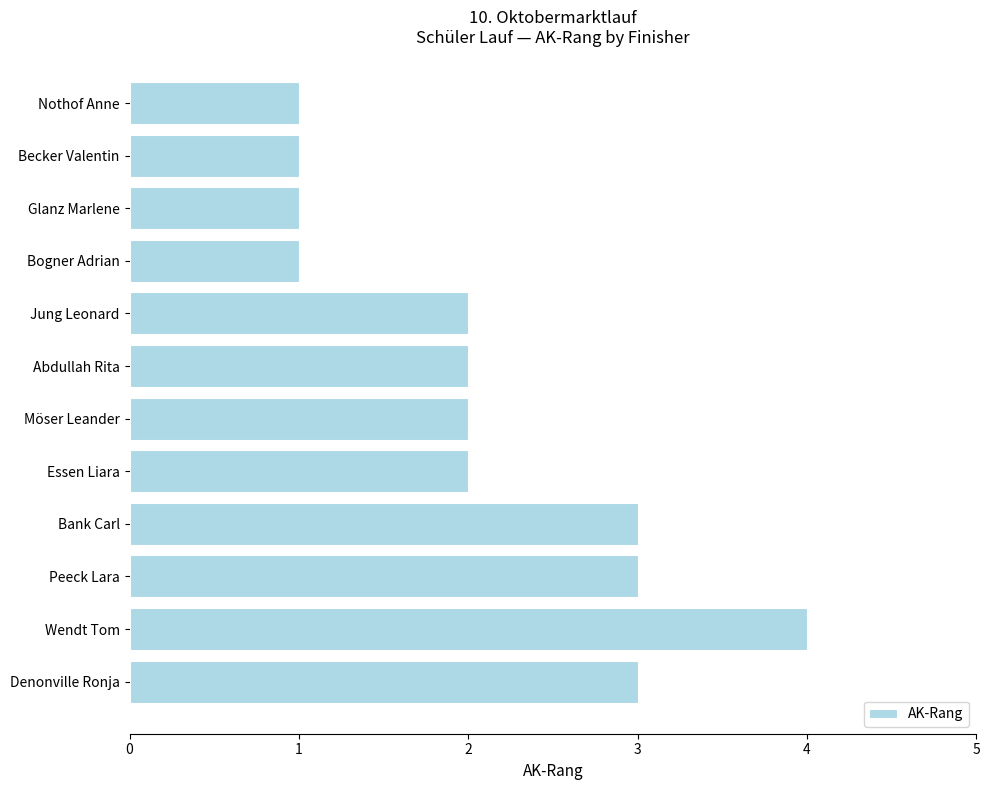

Between Möser Leander and Glanz Marlene, which is larger?

Möser Leander